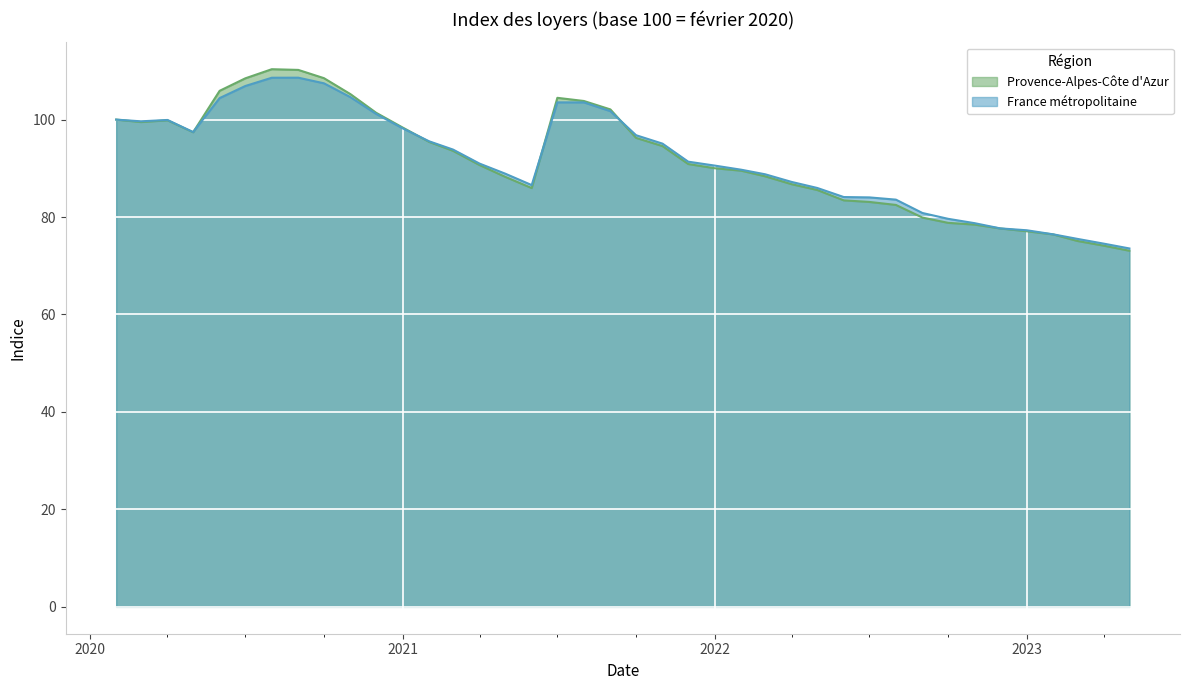

What is the value of the Provence-Alpes-Côte d'Azur point at the 20th from the left?

102.1